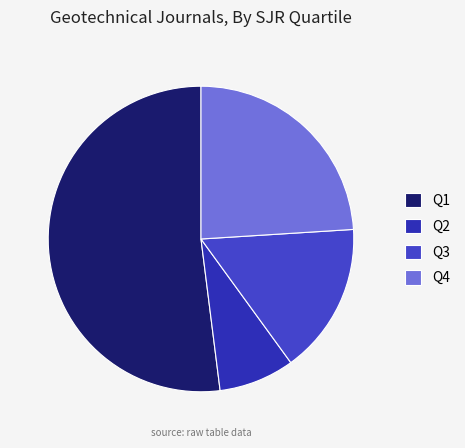

What is the largest slice in the pie chart?

Q1